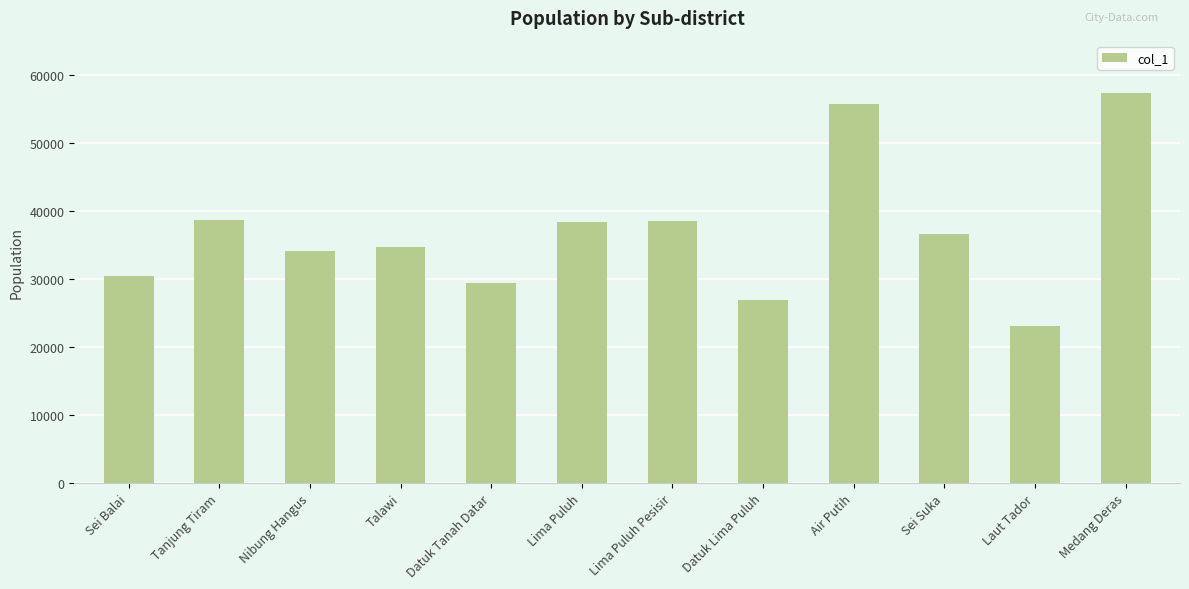

What is the difference between the maximum and minimum values?

34282